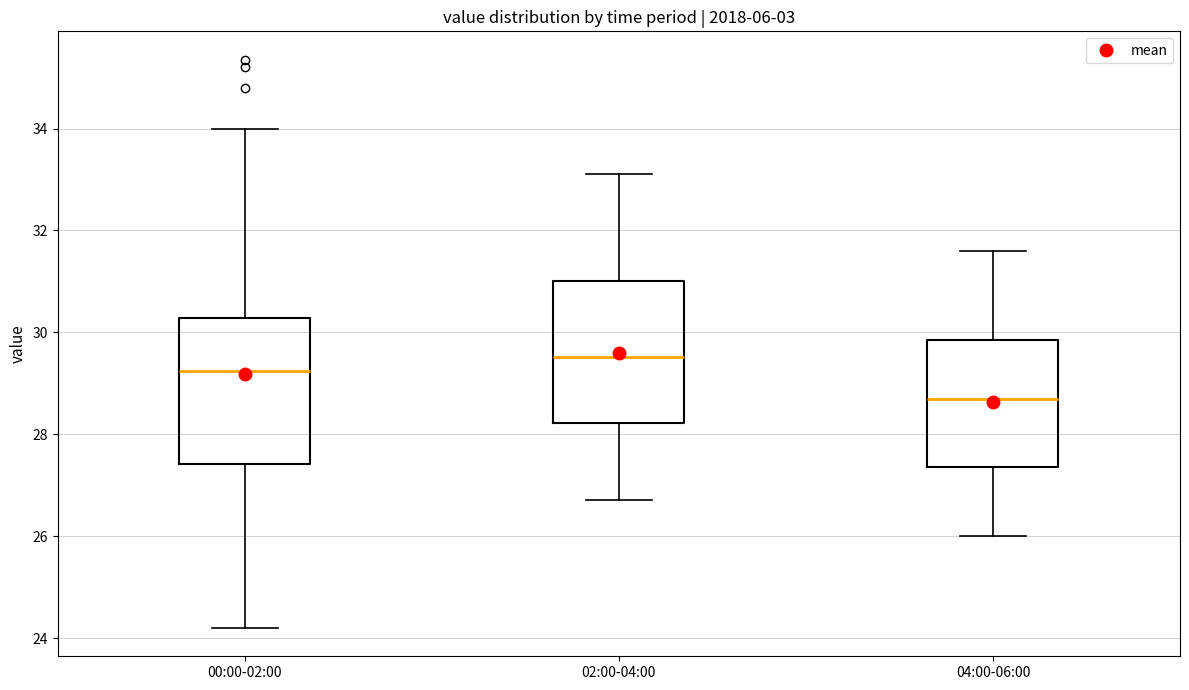

Reading left to right, transcribe this box plot: for each box, give where its median line is, the range the box spans, and where its two whiskers end, as read against the y-axis. The values are not printed on the chart, so give them approximately, as read against the axis.

00:00-02:00: median 29.2, box 27.4 to 30.2, whiskers 24.2 to 34.0
02:00-04:00: median 29.6, box 28.2 to 31.0, whiskers 26.8 to 33.2
04:00-06:00: median 28.8, box 27.4 to 29.8, whiskers 26.0 to 31.6